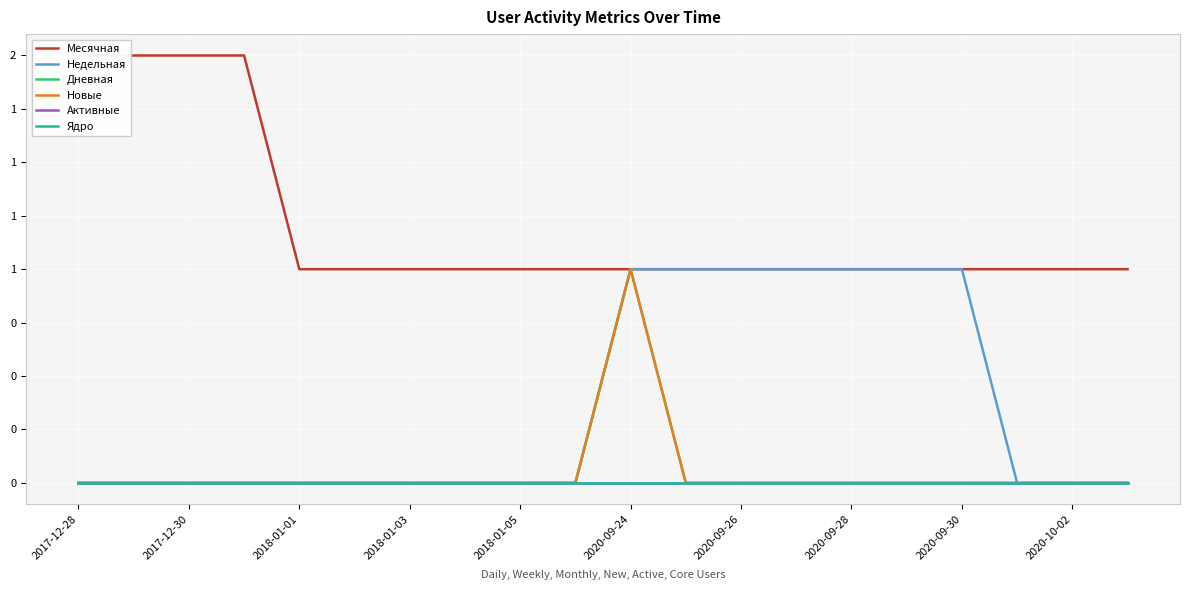

What are all the series names shown in the legend?

Месячная, Недельная, Дневная, Новые, Активные, Ядро